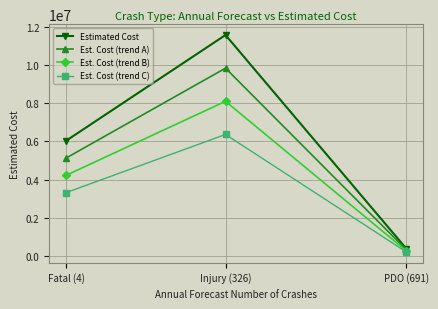

How many lines are shown in the chart?

4